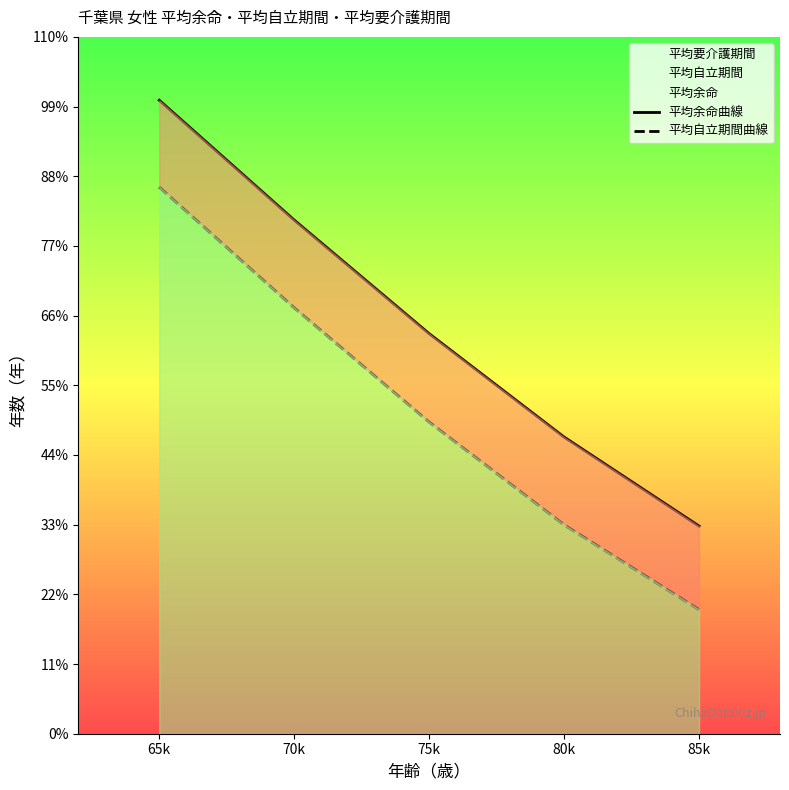

Which series has the largest total across all categories?

平均余命曲線